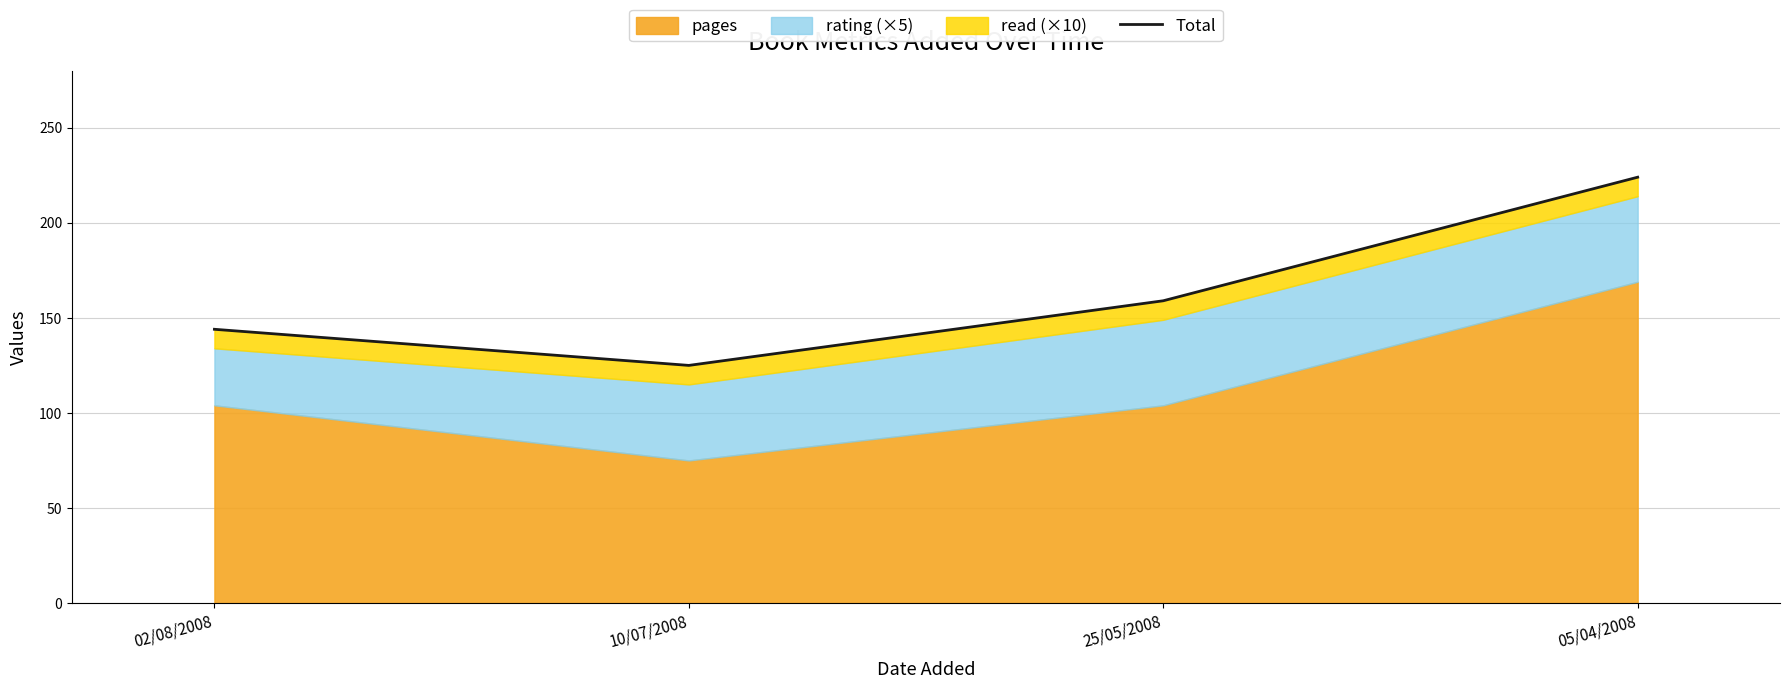

What is the value of the 3rd point from the left?

159